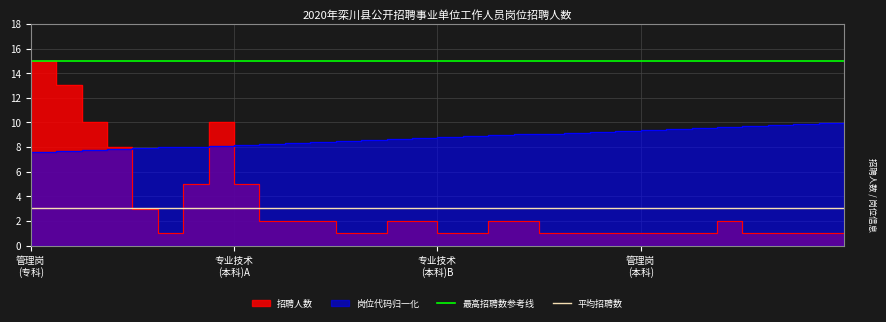

At which label is 平均招聘数 closest to 3?

管理岗
(专科)